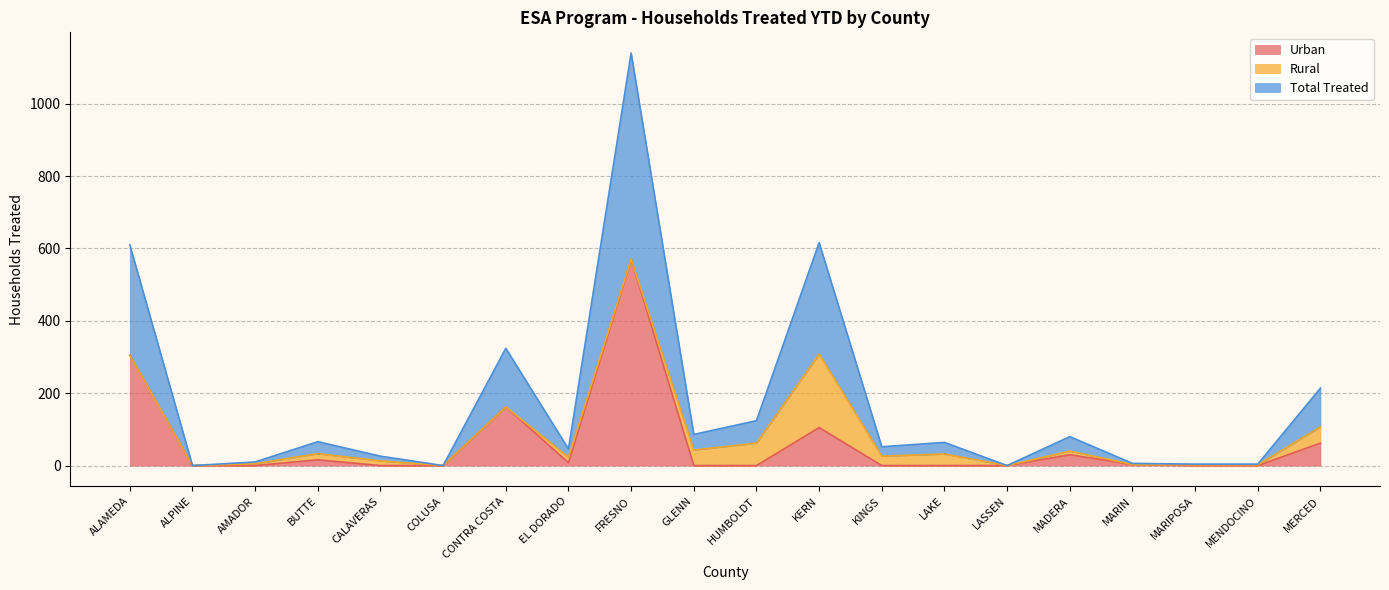

What is the maximum value for Urban?

570